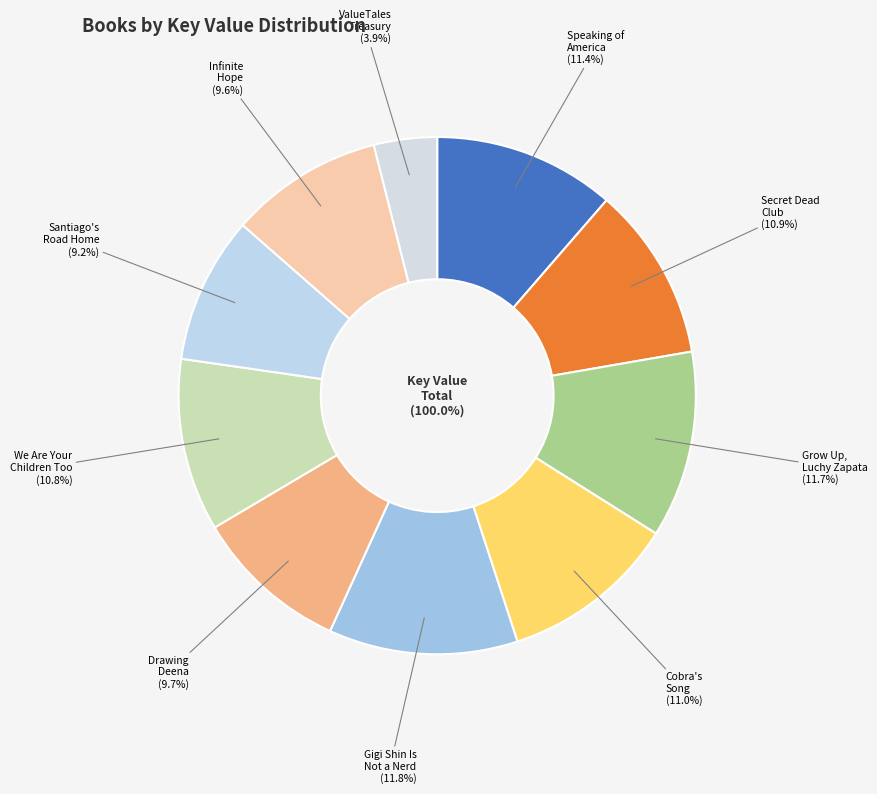

Approximately how many times larger is the value at Grow Up, Luchy Zapata compared to We Are Your Children Too?

1.1